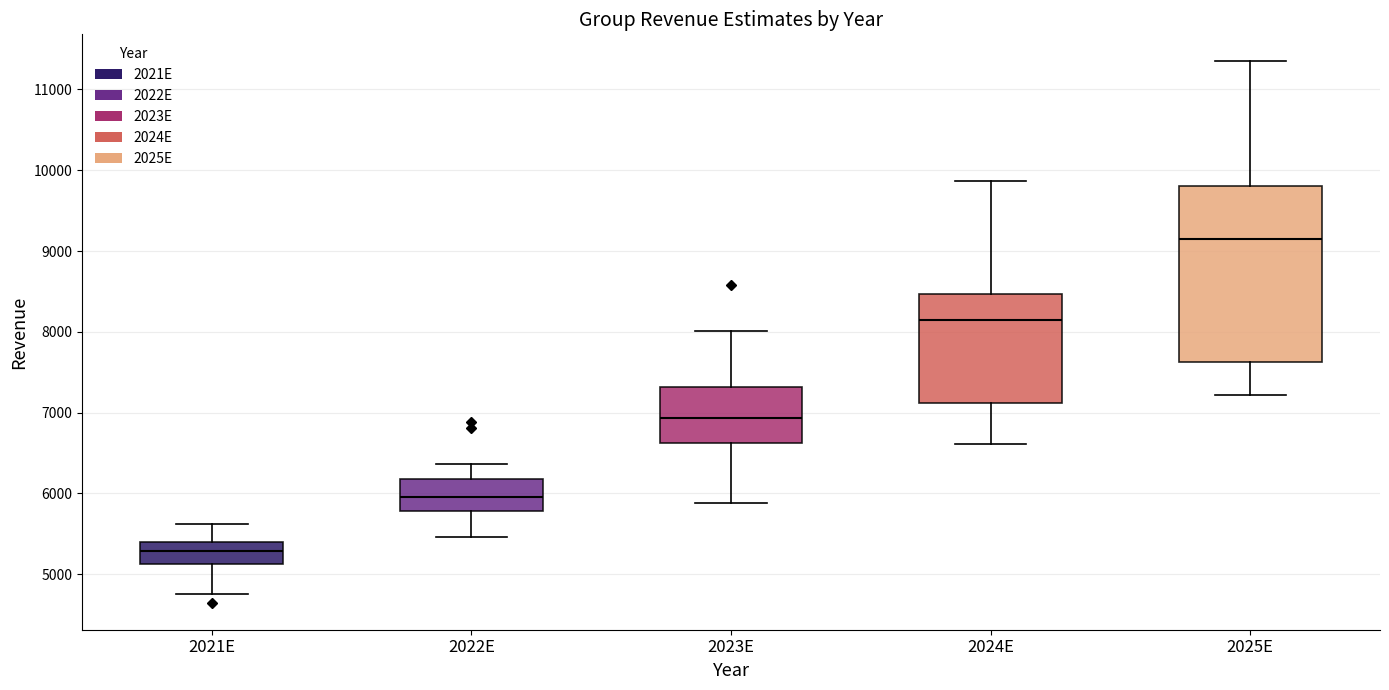

Reading left to right, transcribe this box plot: for each box, give where its median line is, the range the box spans, and where its two whiskers end, as read against the y-axis. The values are not printed on the chart, so give them approximately, as read against the axis.

2021E: median 5300, box 5100 to 5400, whiskers 4800 to 5600
2022E: median 6000, box 5800 to 6200, whiskers 5500 to 6400
2023E: median 6900, box 6600 to 7300, whiskers 5900 to 8000
2024E: median 8100, box 7100 to 8500, whiskers 6600 to 9900
2025E: median 9200, box 7600 to 9800, whiskers 7200 to 11300